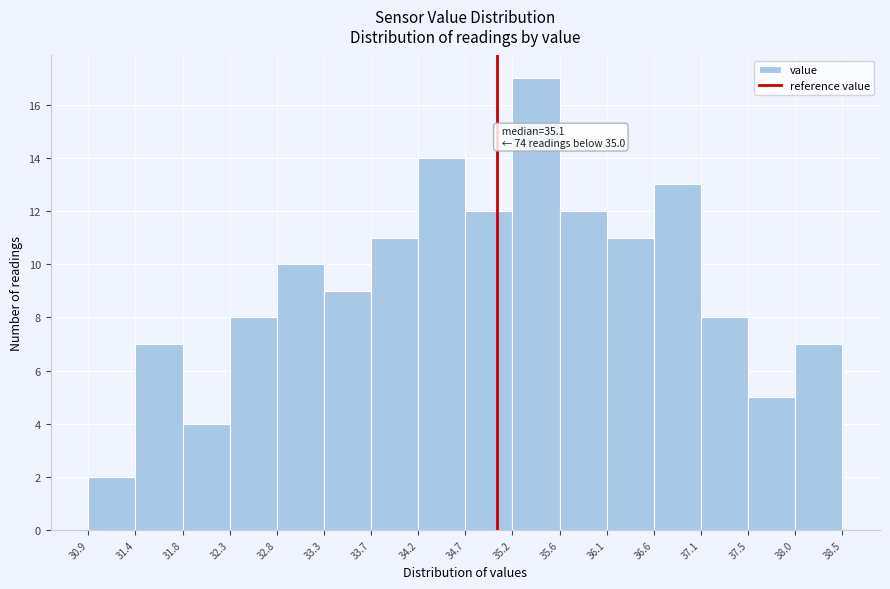

Over which range of the x-axis is the bar tallest?

35.2 to 35.6